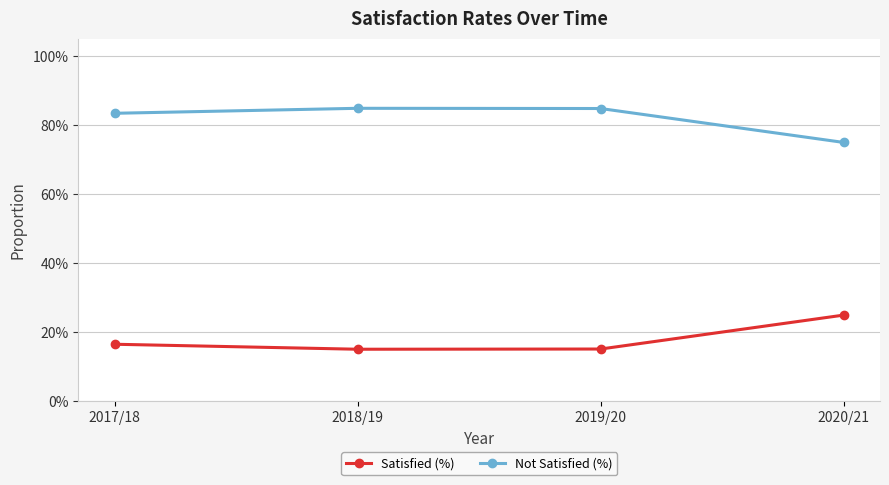

Does the chart have visible grid lines?

Yes